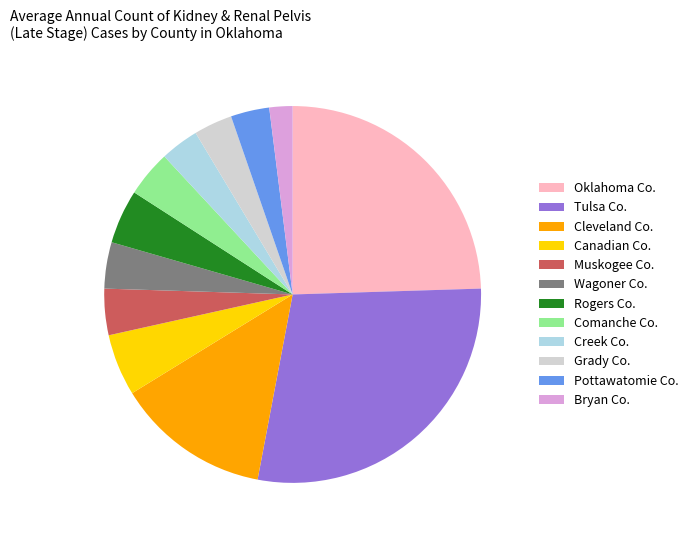

Which has a higher value, Grady Co. or Comanche Co.?

Comanche Co.